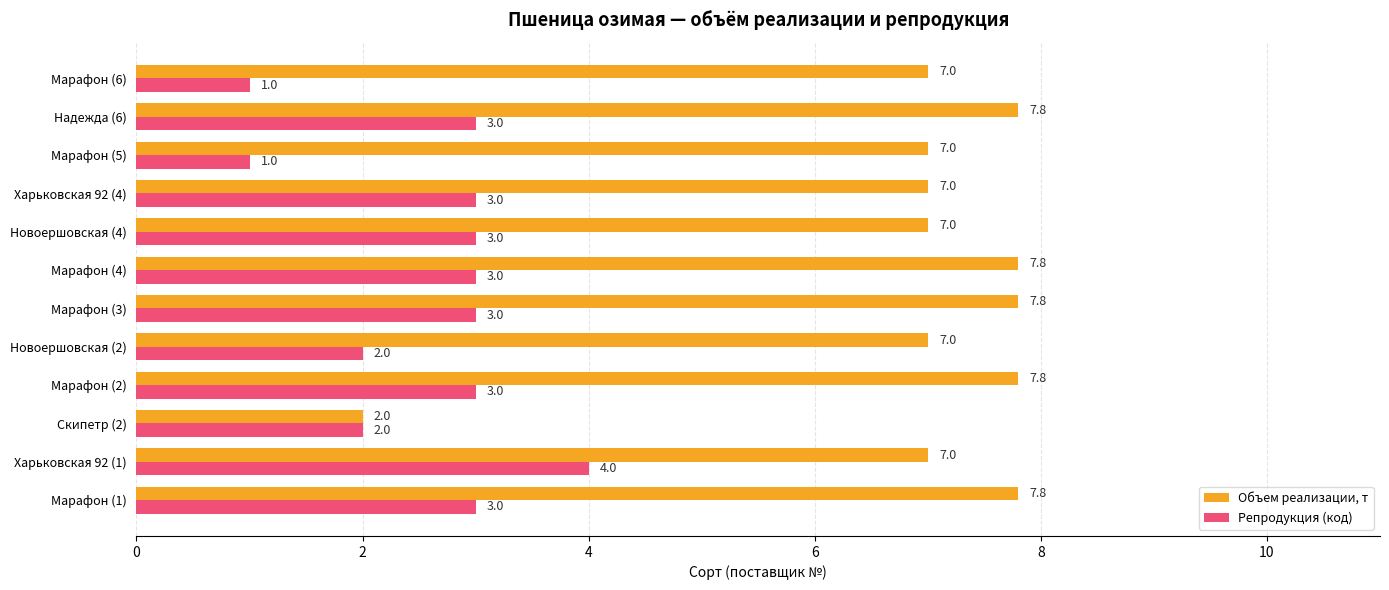

Which category has the lowest value in the Объем реализации, т series?

Скипетр (2)